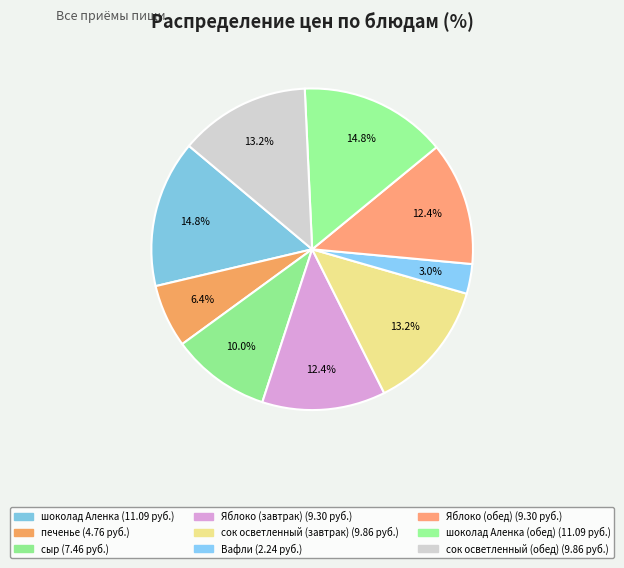

How many segments does this pie chart have?

9